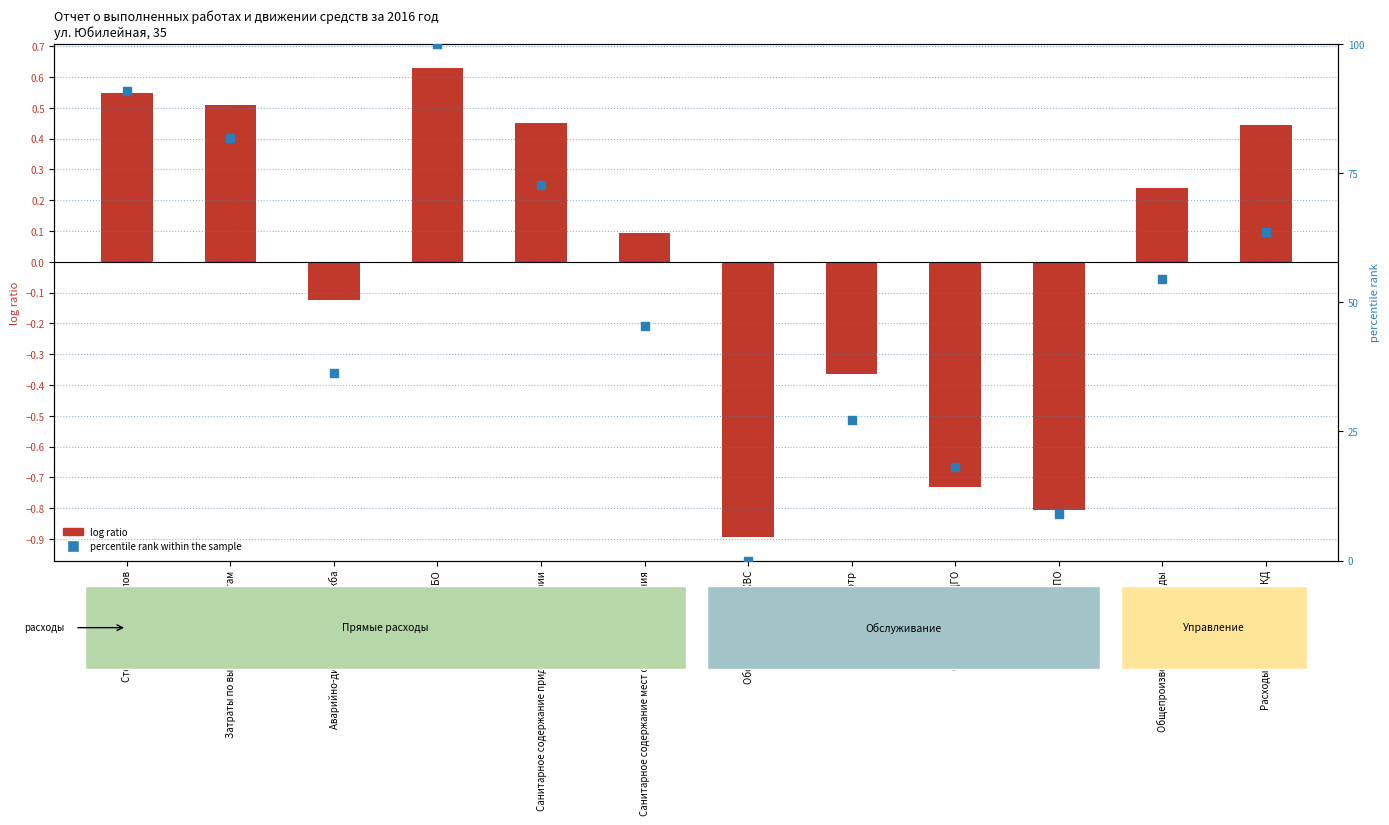

Which series reaches the maximum Y coordinate?

percentile rank within the sample